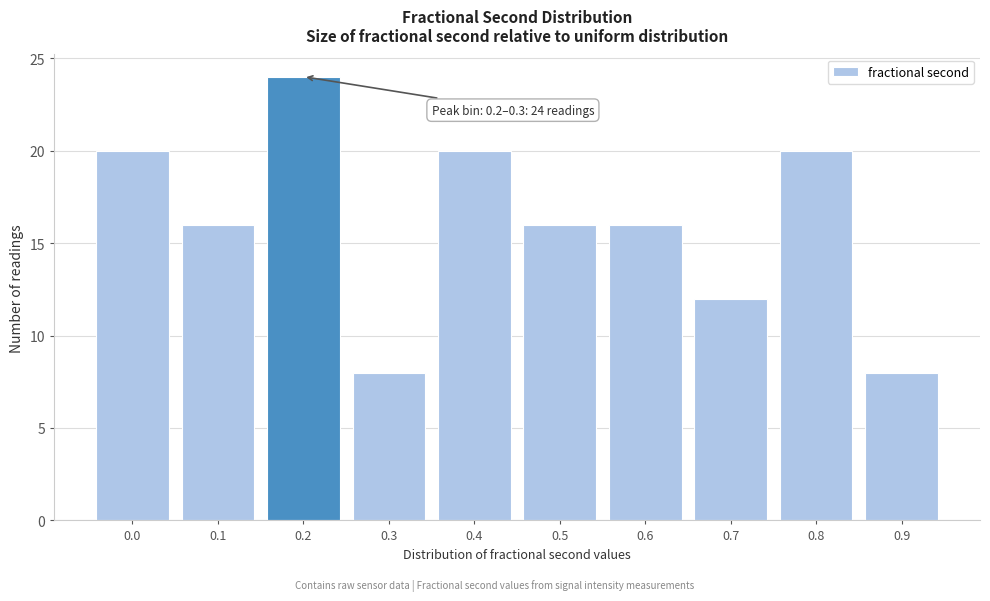

Reading left to right, extract all data points from this chart.

0.0=20	0.1=16	0.2=24	0.3=8	0.4=20	0.5=16	0.6=16	0.7=12	0.8=20	0.9=8